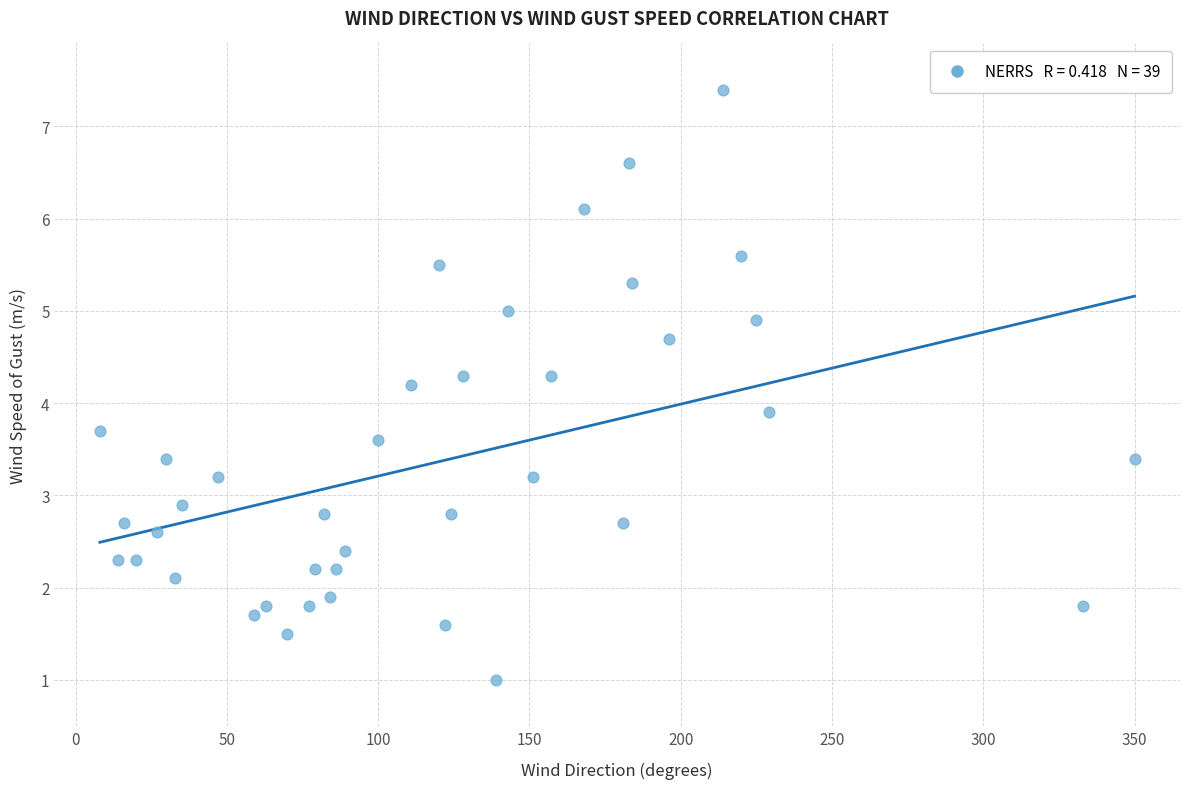

What Y value in the scatter plot is closest to 4?

3.9